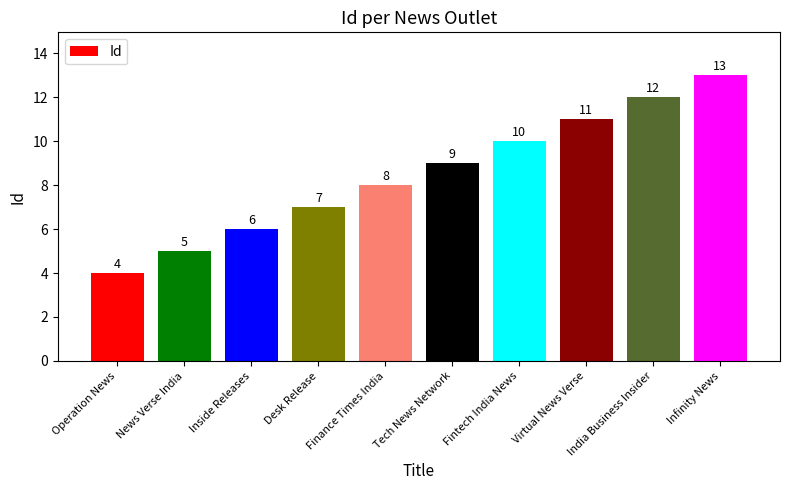

What is the difference between the maximum and second lowest values?

8